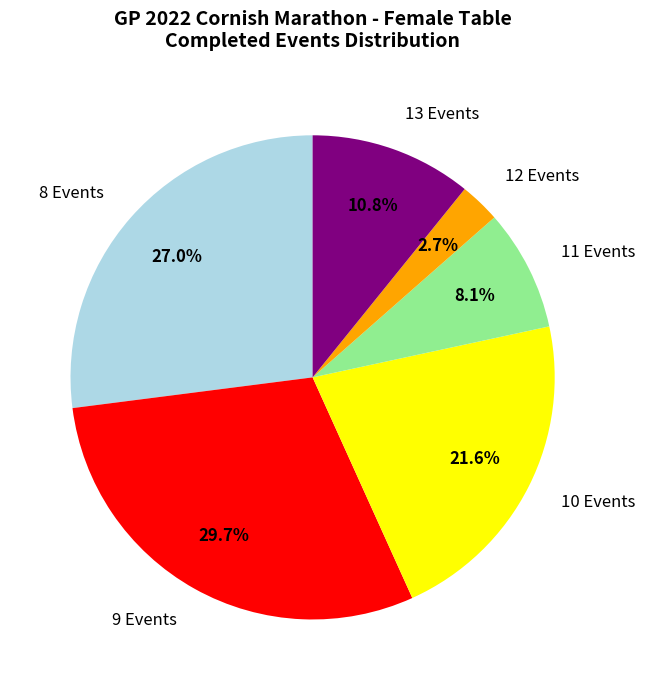

Which category has the biggest portion of the pie?

9 Events